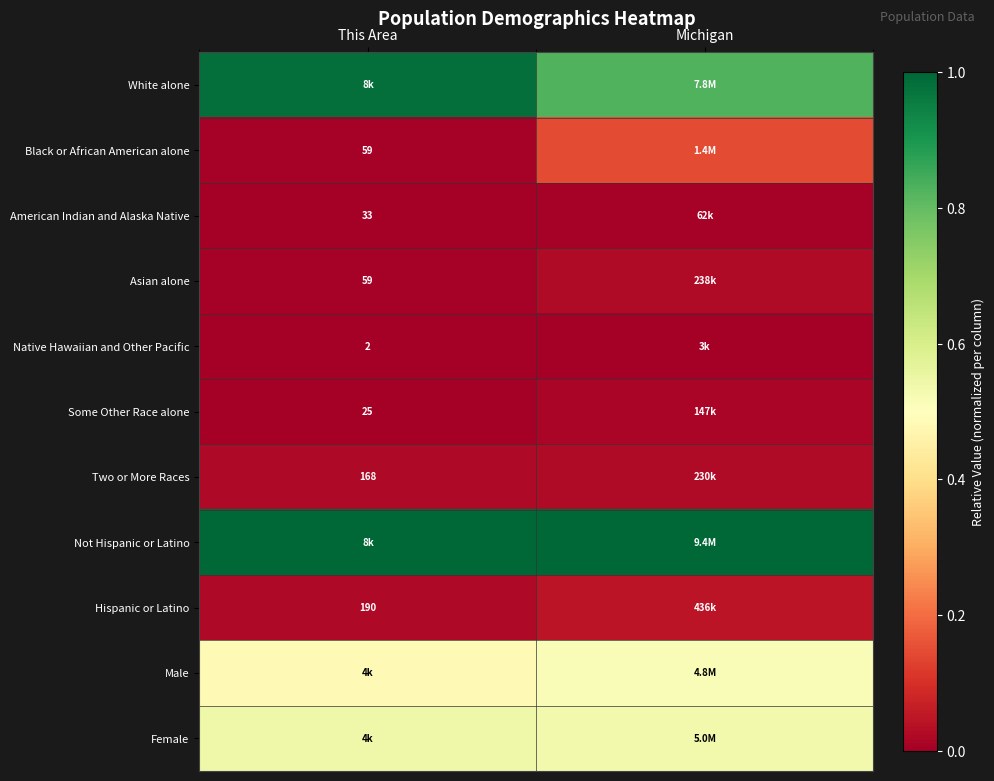

At This Area, list the series in order from smallest to largest.

Native Hawaiian and Other Pacific, Some Other Race alone, American Indian and Alaska Native, Black or African American alone, Asian alone, Two or More Races, Hispanic or Latino, Male, Female, White alone, Not Hispanic or Latino